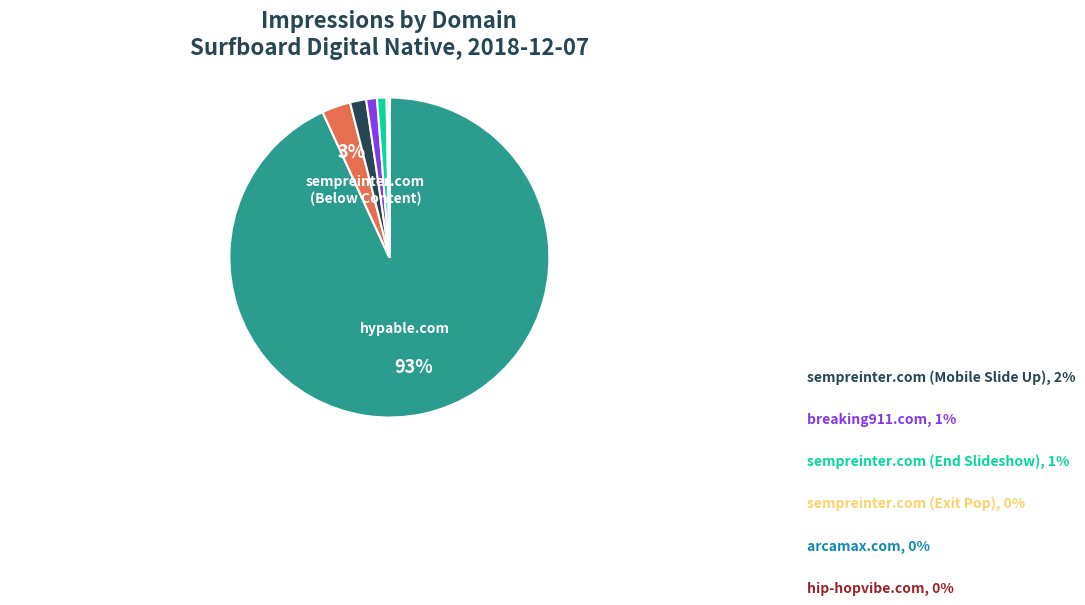

Which slice is the smallest?

Native_hip-hopvibe.com